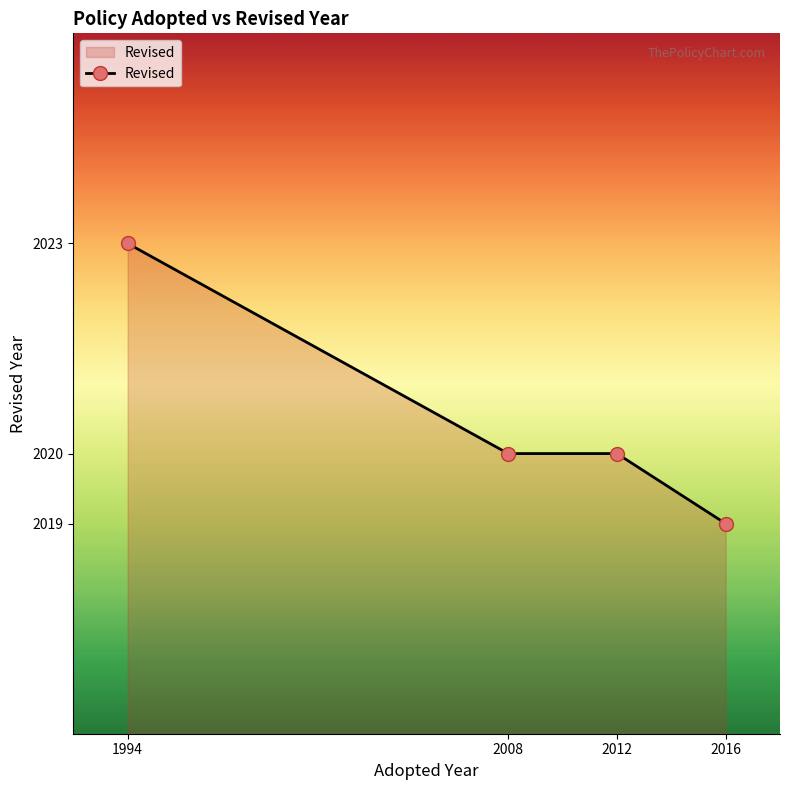

How many categories are shown in the chart?

4